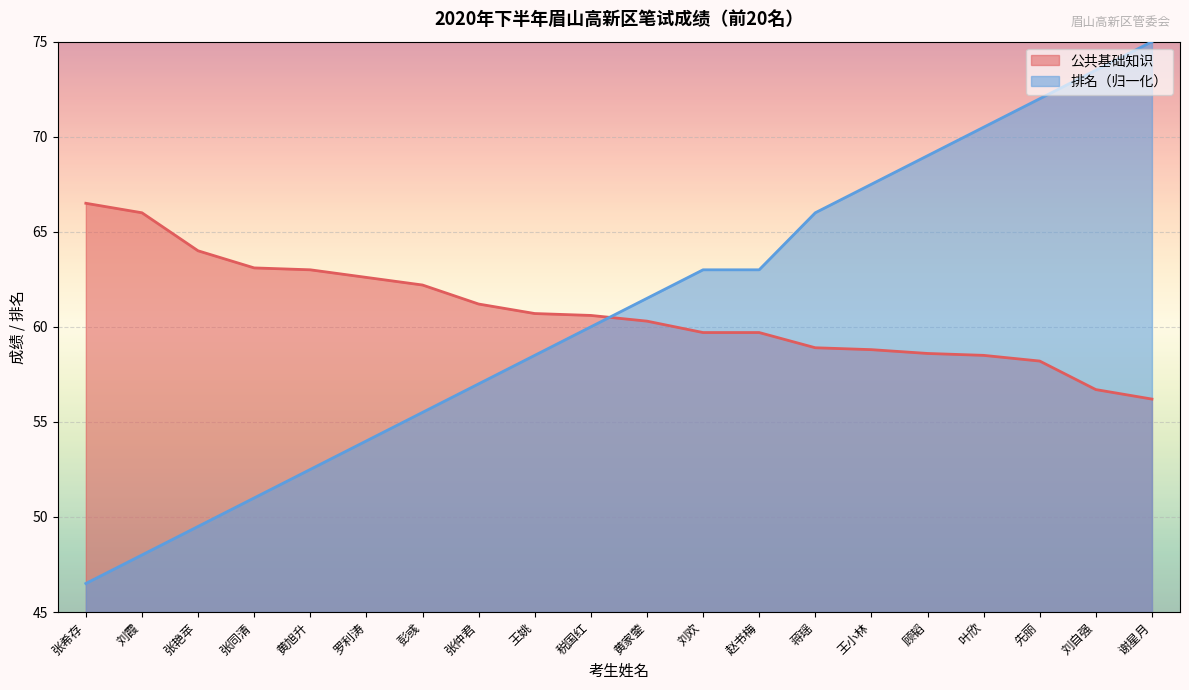

Does the chart display data point markers on the line(s)?

No